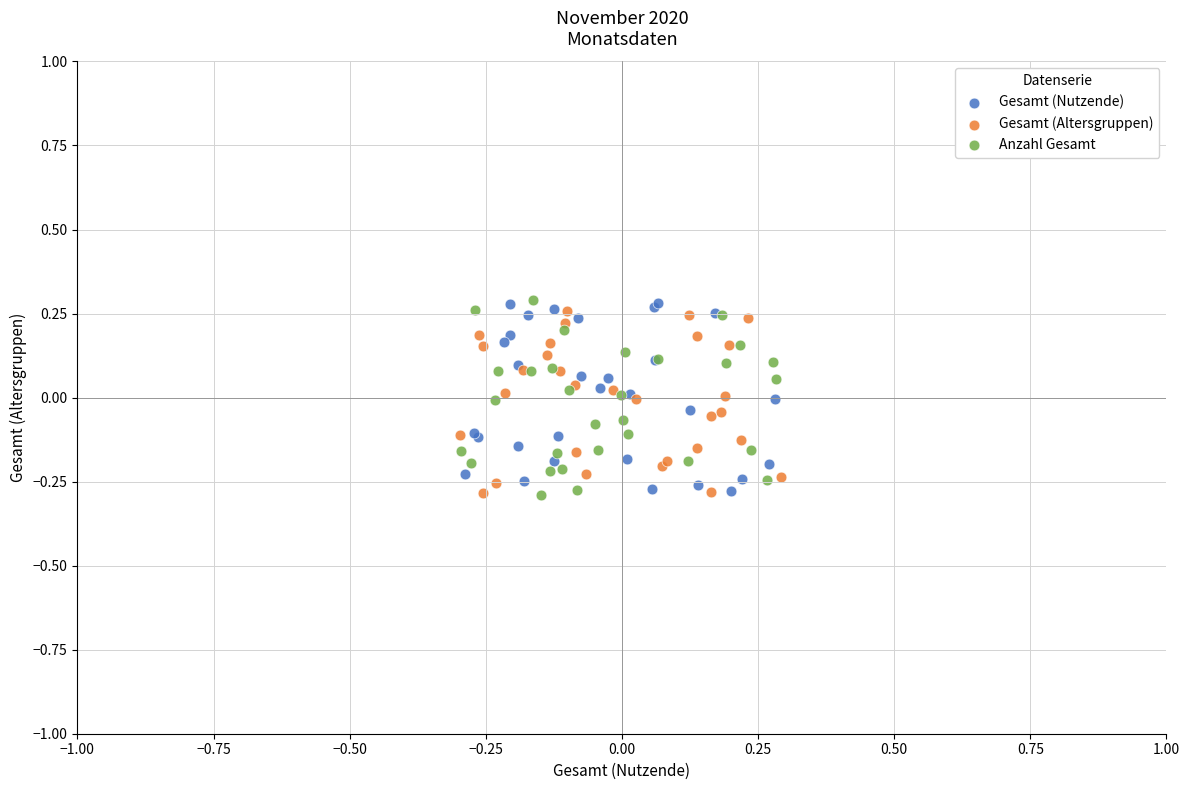

What are all the series names shown in the legend?

Gesamt (Nutzende), Gesamt (Altersgruppen), Anzahl Gesamt